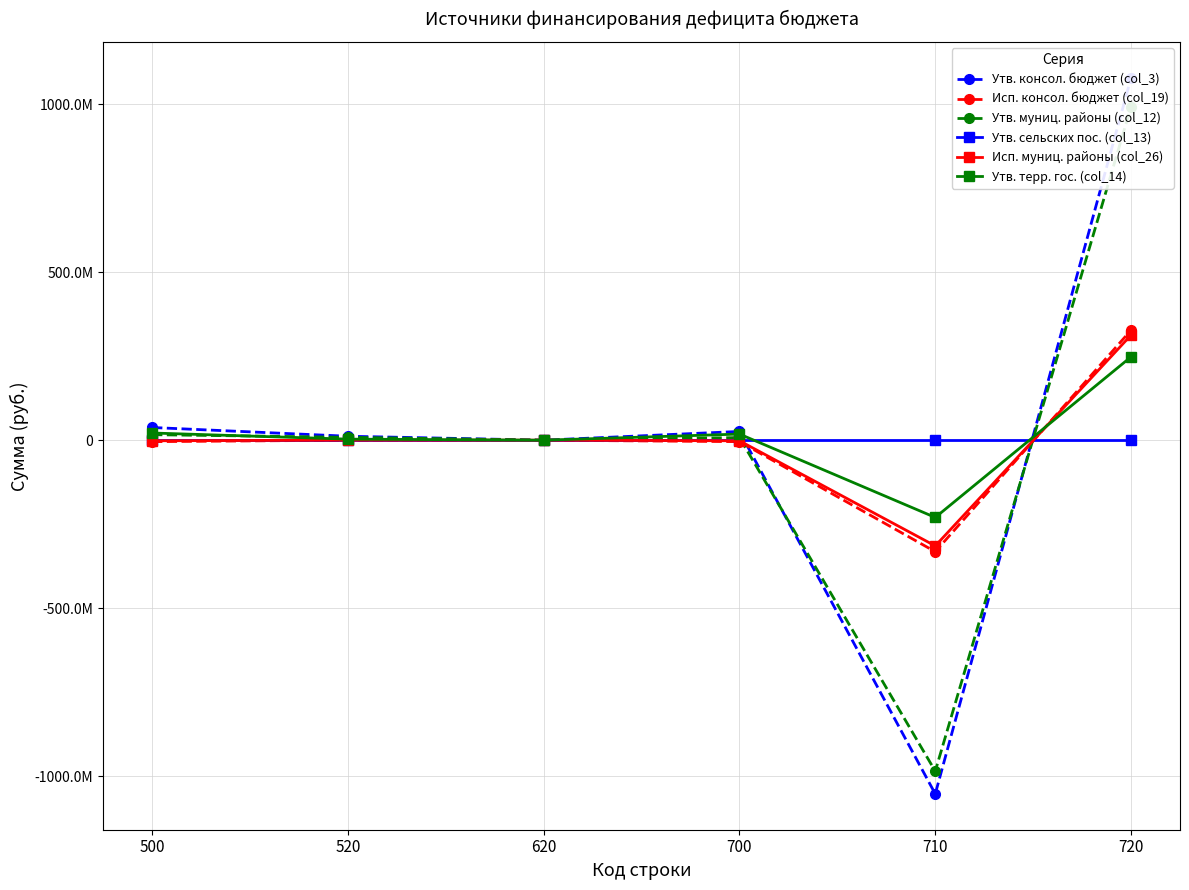

True or false: Утв. муниц. районы (col_12) and Утв. консол. бюджет (col_3) cross at least once.

True